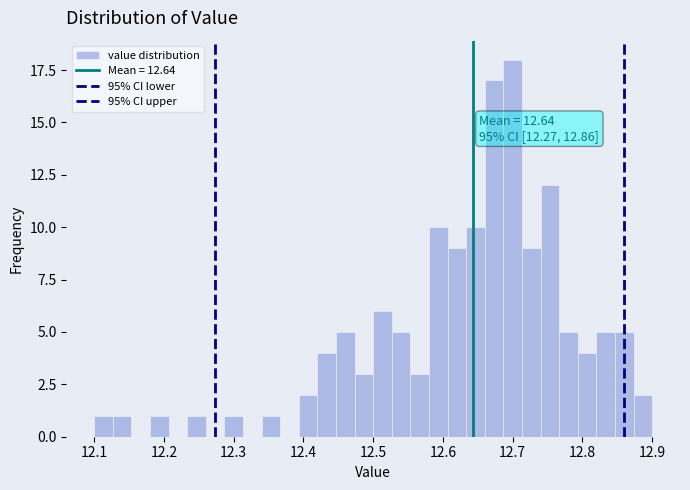

Around what value on the x-axis is the tallest bar? Give the approximate position of its centre, as read against the axis.

12.70